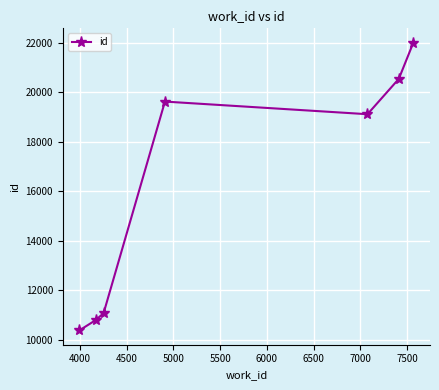

What is the average value?

16216